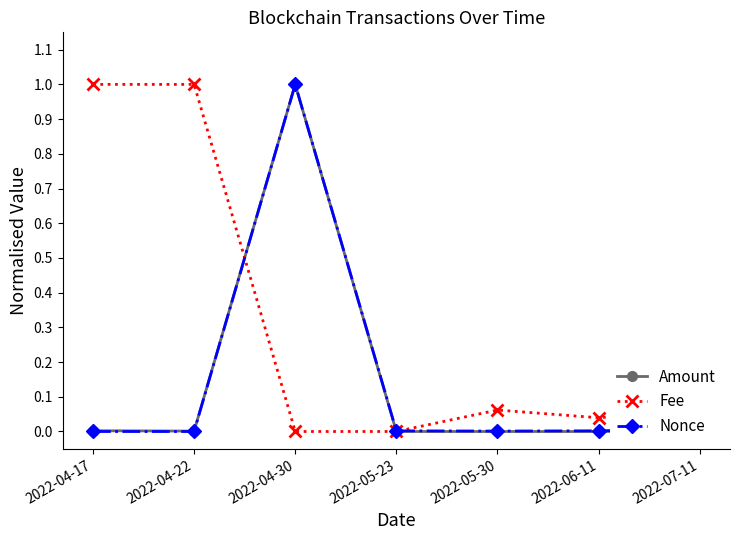

What are all the series names shown in the legend?

Amount, Fee, Nonce